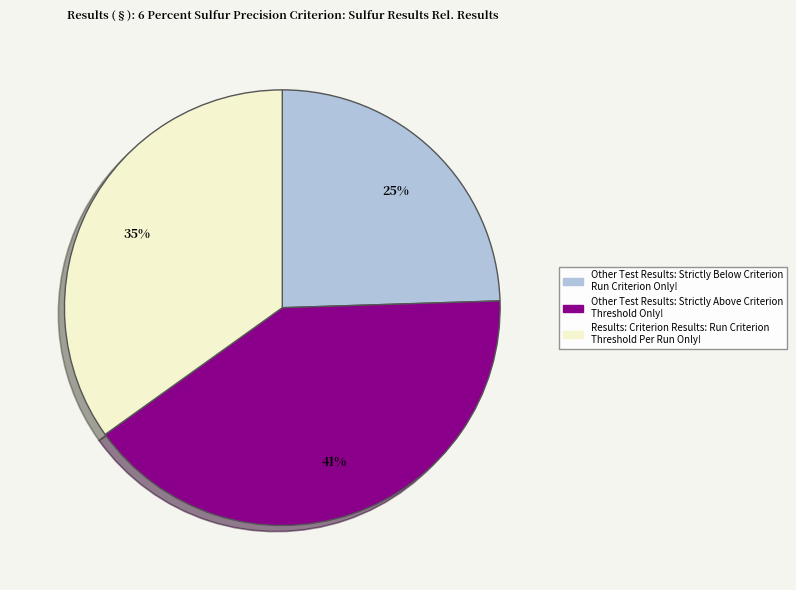

To the nearest percent, what is the average slice percentage?

33%